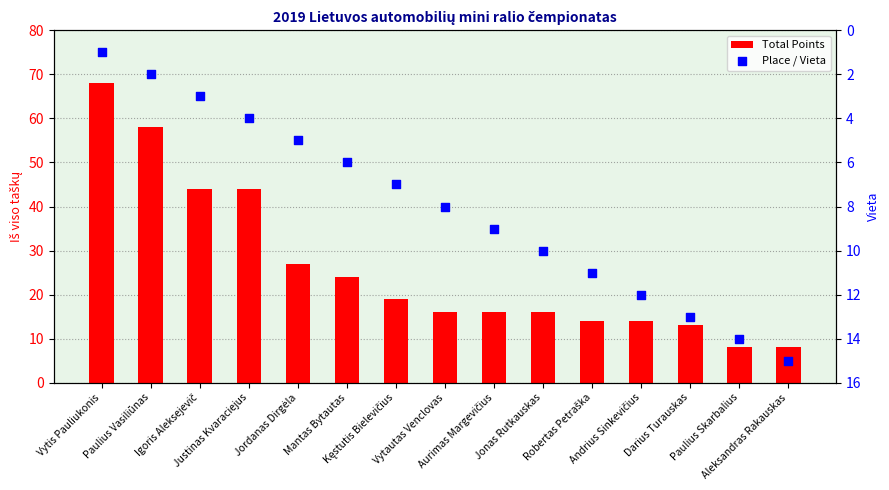

At how many categories does at least one series exceed 34?

4